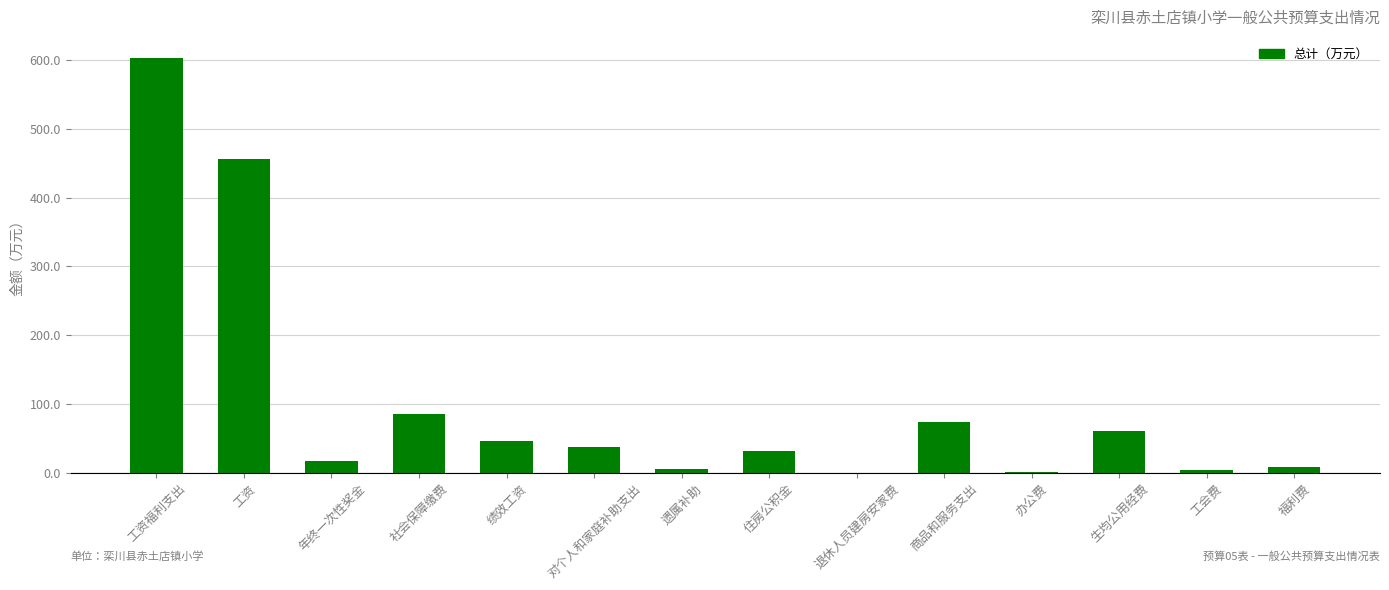

At which category does the chart reach its peak across all series?

工资福利支出